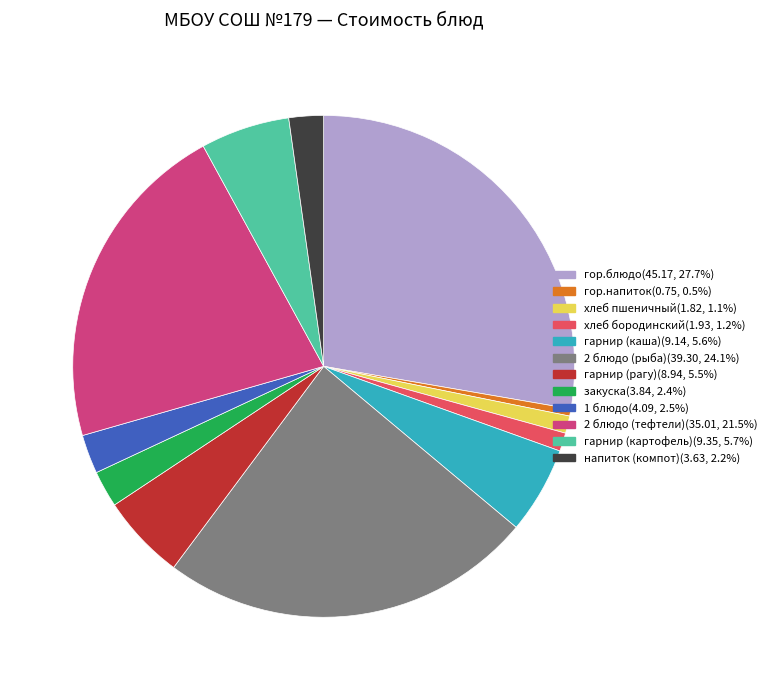

Is 2 блюдо (тефтели) the majority of the pie?

No